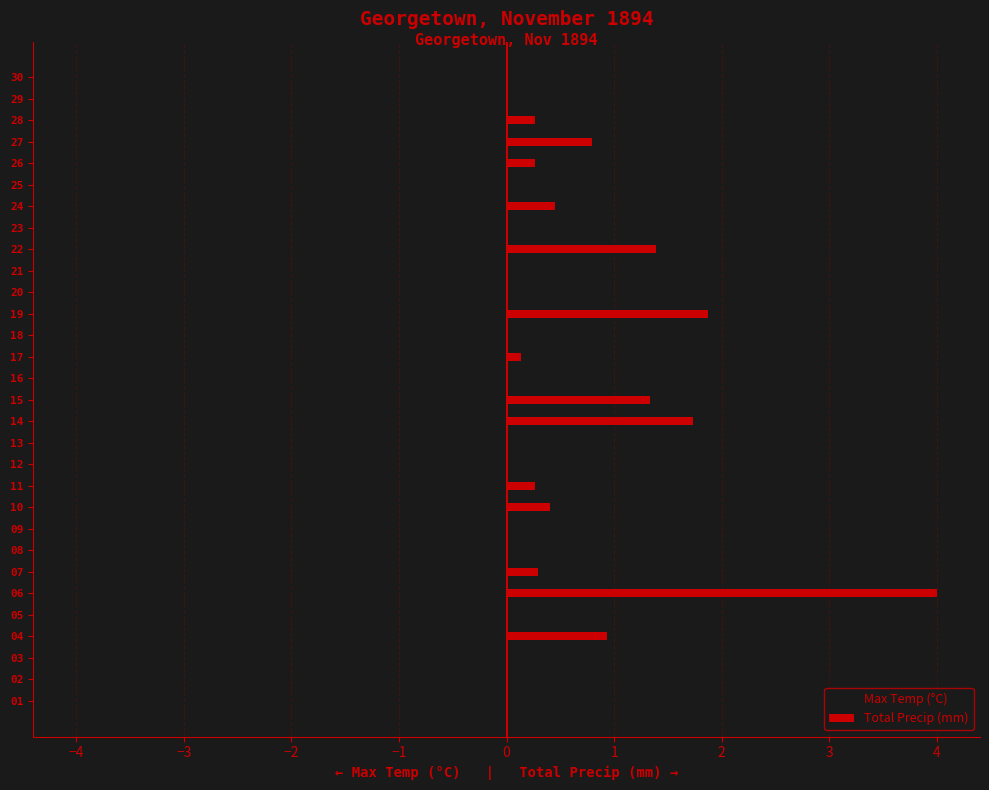

Which series changed the most between 11 and 22?

Total Precip (mm)